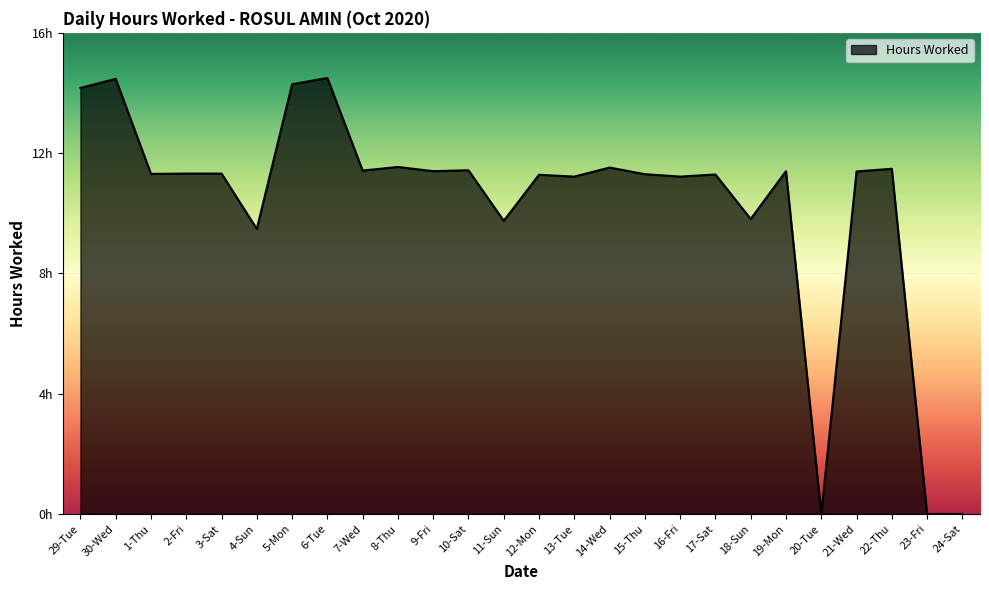

At which label does the data first exceed 11?

29-Tue